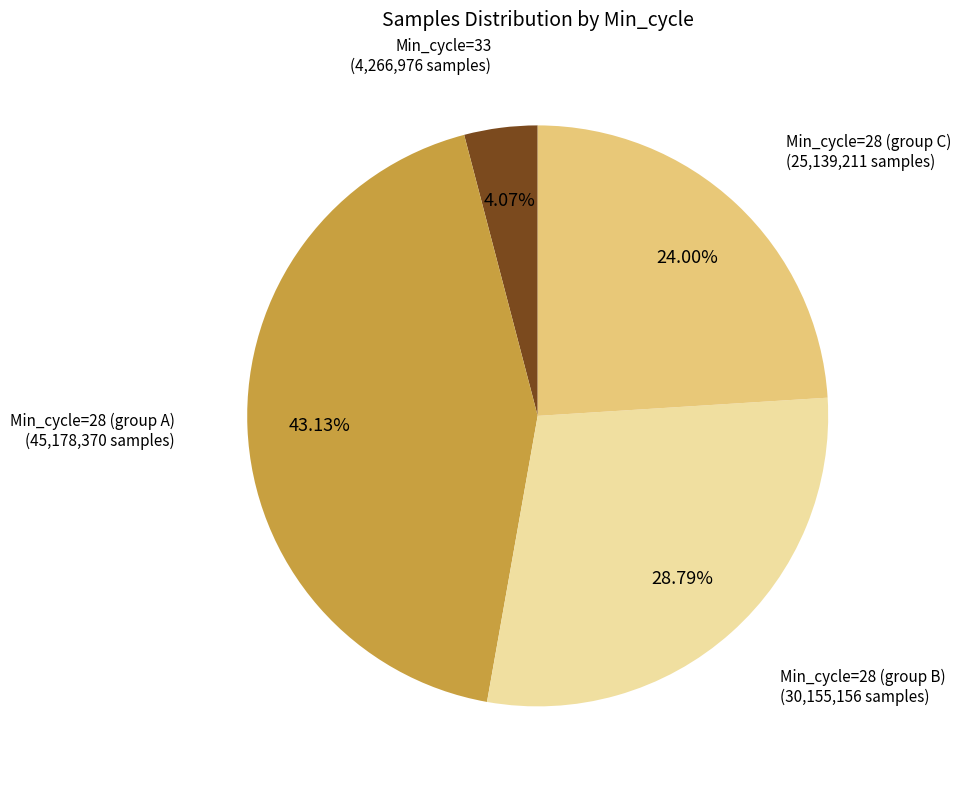

Is there any slice that represents more than half of the pie?

No